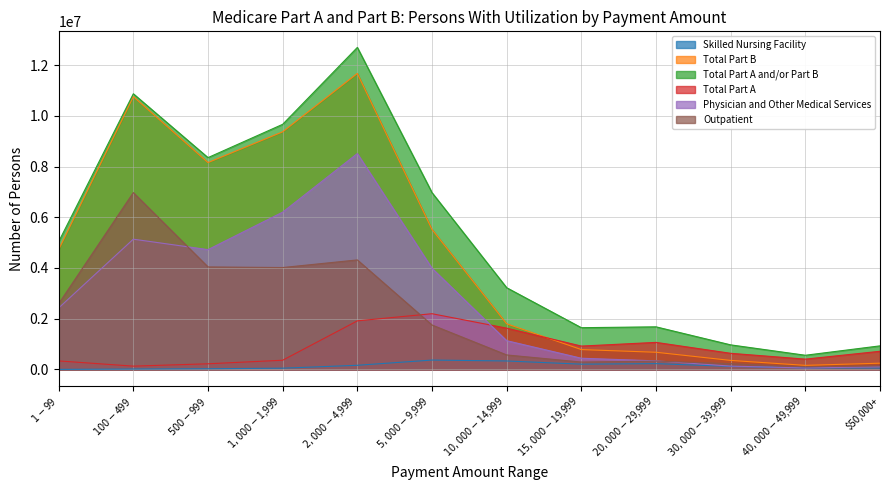

Is the value of Outpatient at $5,000-$9,999 greater than the value of Total Part B at $2,000-$4,999?

No